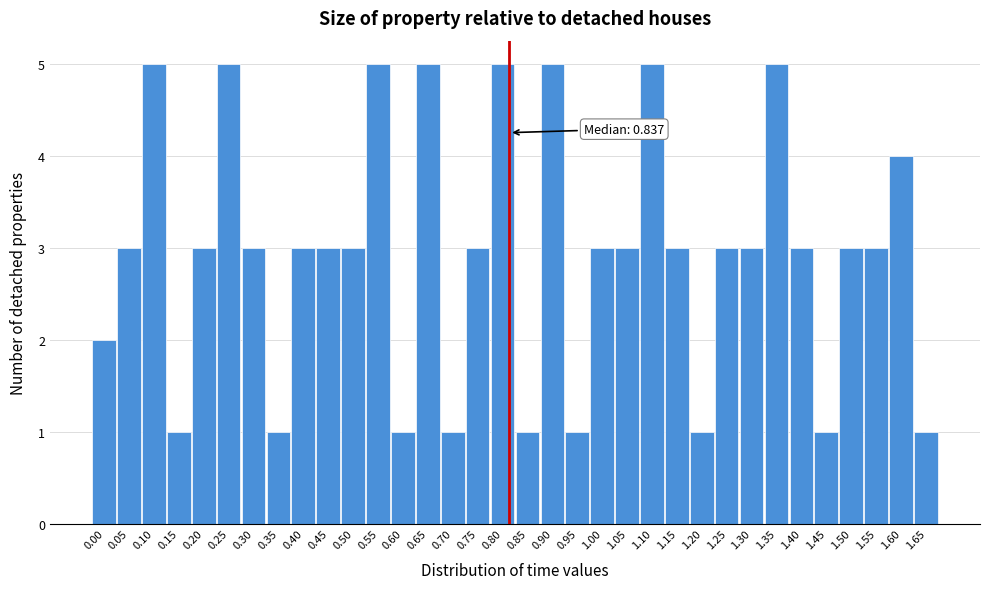

True or false: the data shows 5 at 1.55.

False